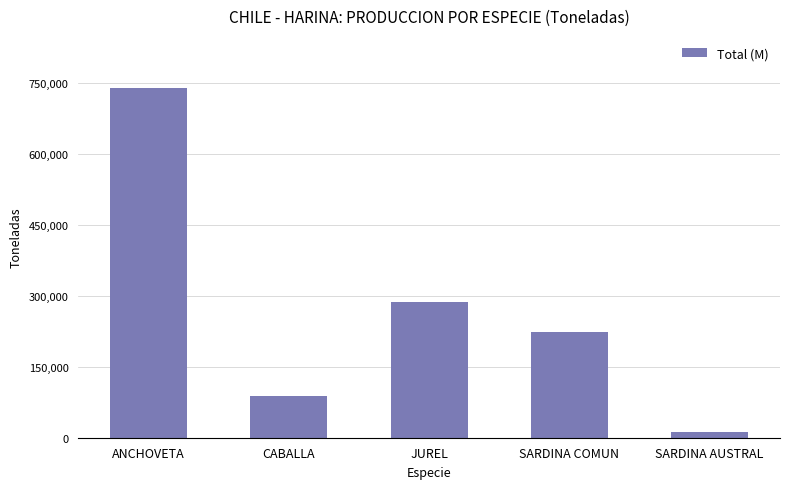

What is the average value?

269510